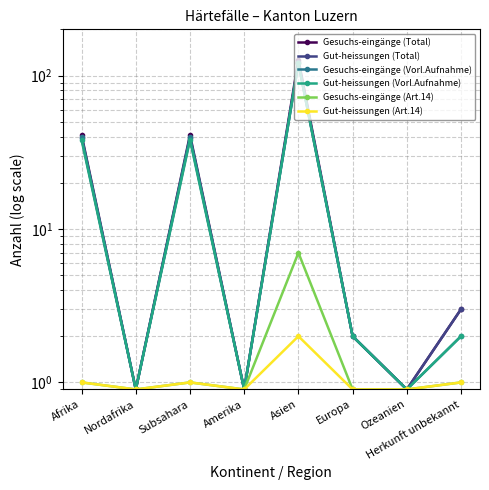

What is the difference between the maximum and minimum values in the Gesuchs-eingänge (Art.14) series?

6.1